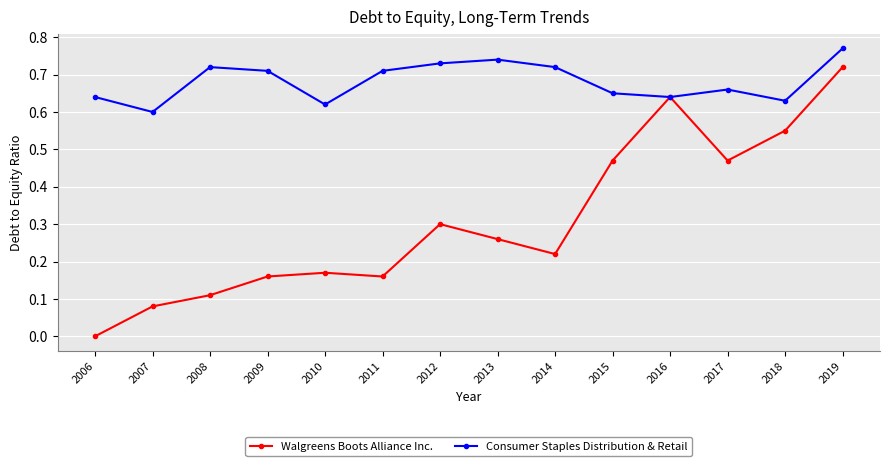

Rank the series by their average value, from lowest to highest.

Walgreens Boots Alliance Inc., Consumer Staples Distribution & Retail